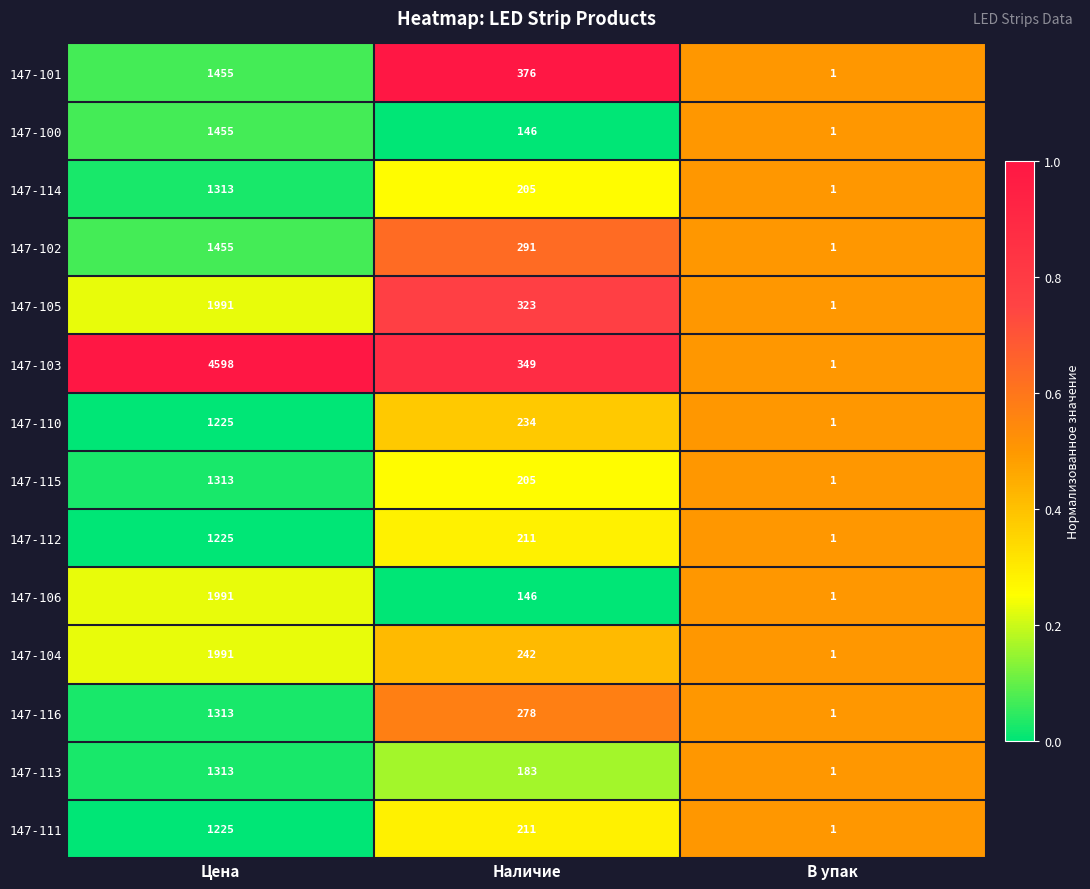

Which category has the lowest value across all series?

В упак